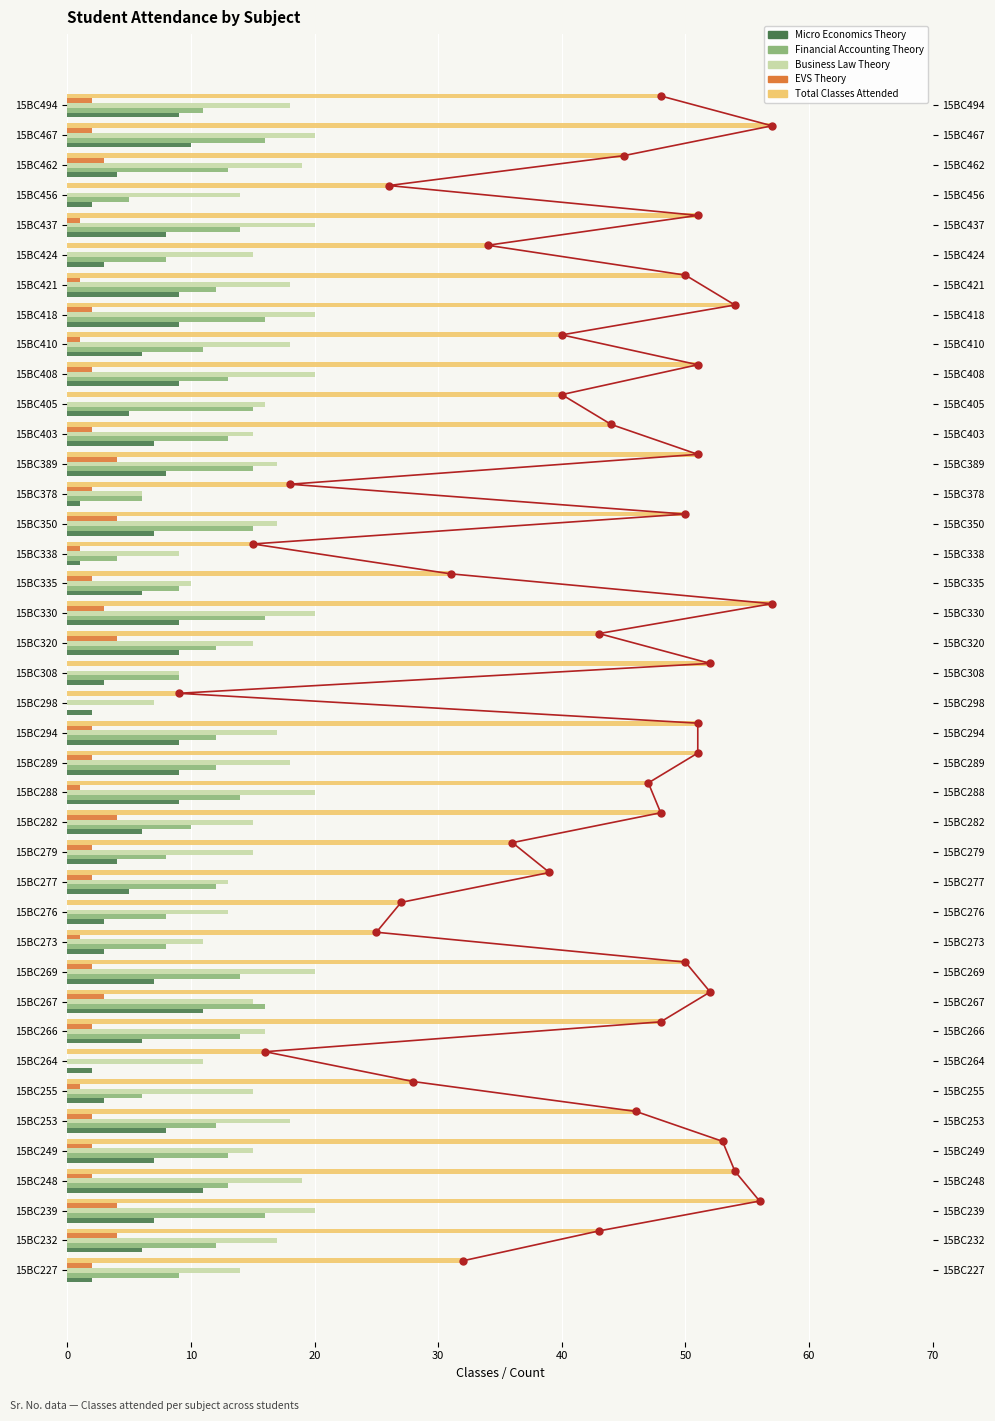

Reading left to right, extract all data points from this chart.

Micro Economics Theory: 2	6	7	11	7	8	3	2	6	11	7	3	3	5	4	6	9	9	9	2	3	9	9	6	1	7	1	8	7	5	9	6	9	9	3	8	2	4	10	9
Financial Accounting Theory: 9	12	16	13	13	12	6	0	14	16	14	8	8	12	8	10	14	12	12	0	9	12	16	9	4	15	6	15	13	15	13	11	16	12	8	14	5	13	16	11
Business Law Theory: 14	17	20	19	15	18	15	11	16	15	20	11	13	13	15	15	20	18	17	7	9	15	20	10	9	17	6	17	15	16	20	18	20	18	15	20	14	19	20	18
EVS Theory: 2	4	4	2	2	2	1	0	2	3	2	1	0	2	2	4	1	2	2	0	0	4	3	2	1	4	2	4	2	0	2	1	2	1	0	1	0	3	2	2
Total Classes Attended: 32	43	56	54	53	46	28	16	48	52	50	25	27	39	36	48	47	51	51	9	52	43	57	31	15	50	18	51	44	40	51	40	54	50	34	51	26	45	57	48